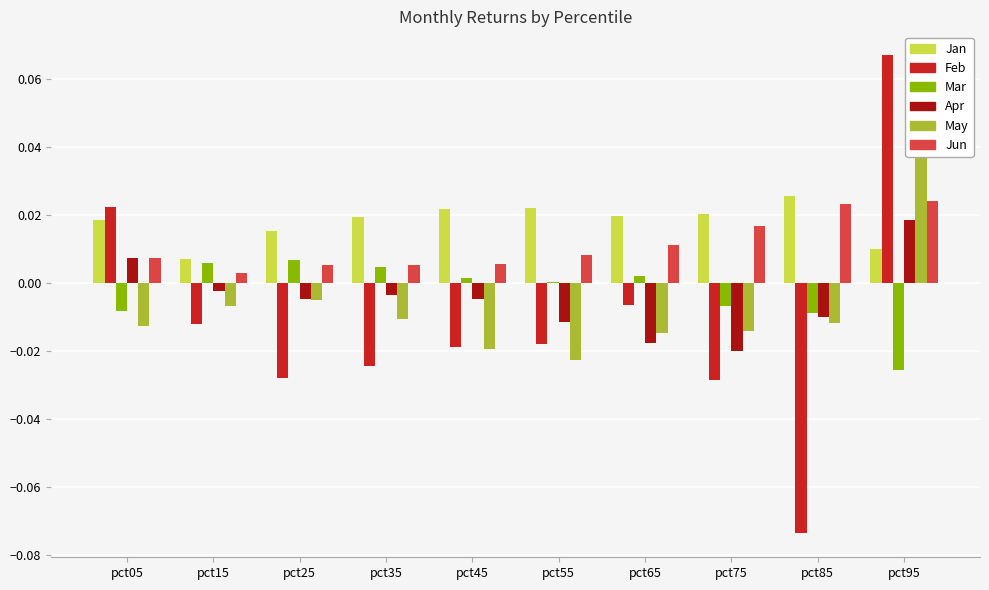

The value of Mar at pct95 is -0.0. True or false?

False